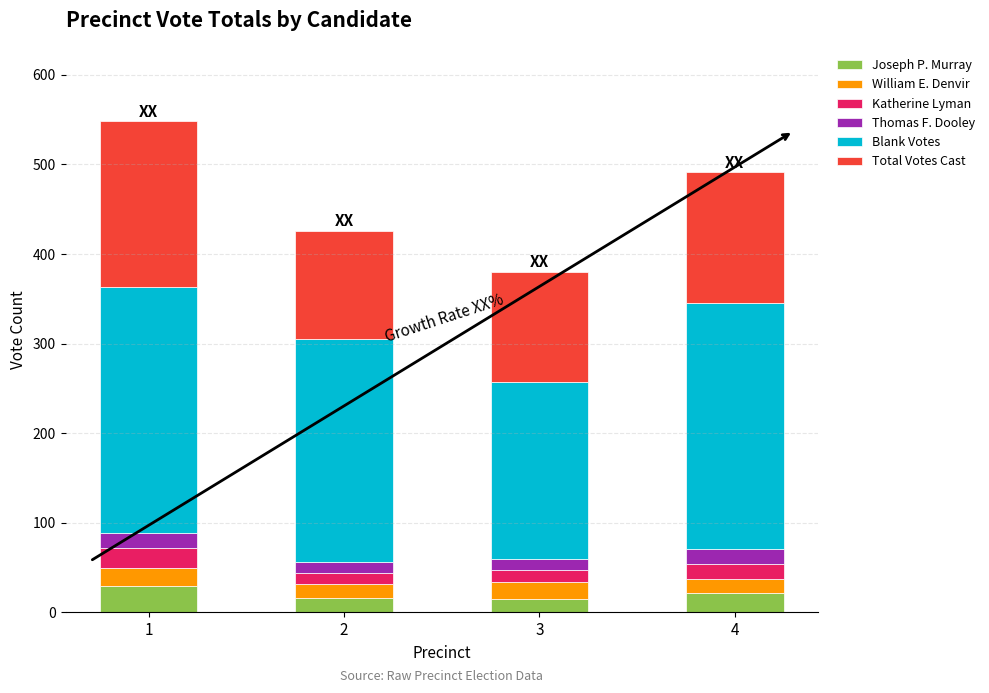

What is the sum of all Joseph P. Murray values?

82